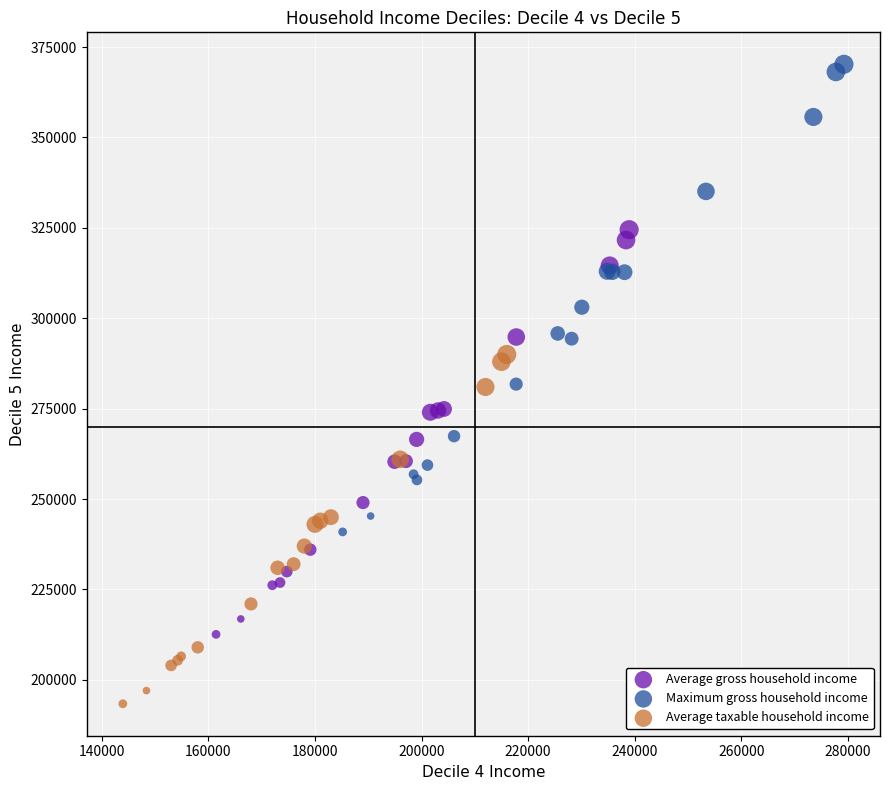

Which series contains the highest Y value?

Maximum gross household income